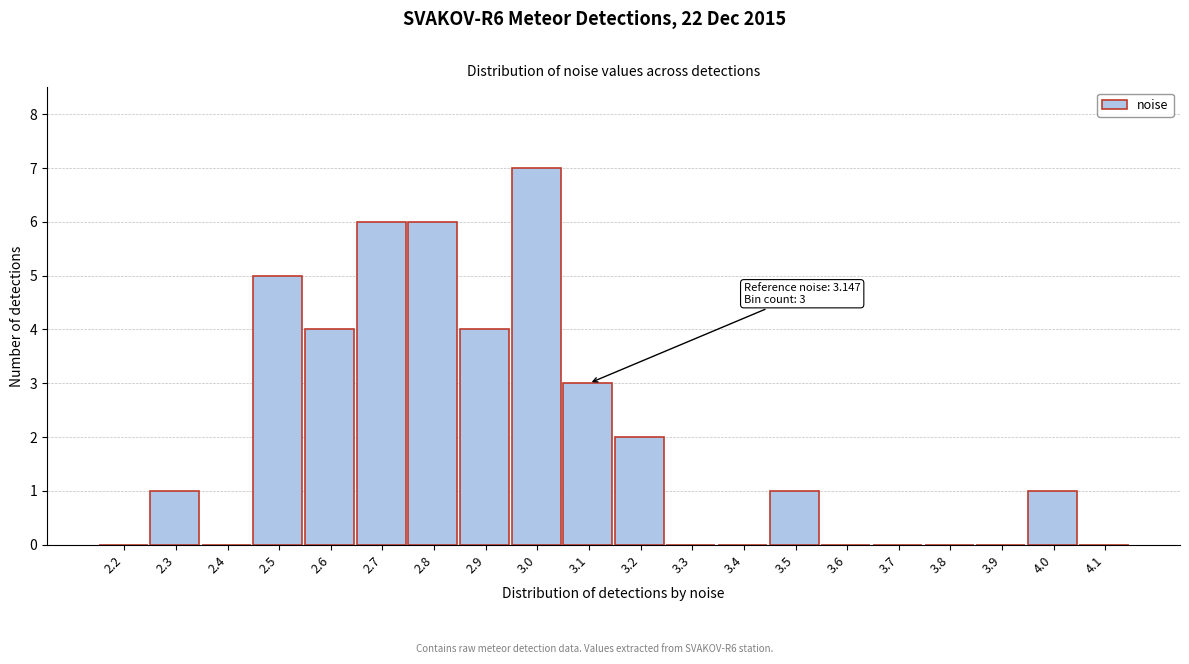

Reading left to right, list all the values displayed in this chart.

2.2=0	2.3=1	2.4=0	2.5=5	2.6=4	2.7=6	2.8=6	2.9=4	3.0=7	3.1=3	3.2=2	3.3=0	3.4=0	3.5=1	3.6=0	3.7=0	3.8=0	3.9=0	4.0=1	4.1=0